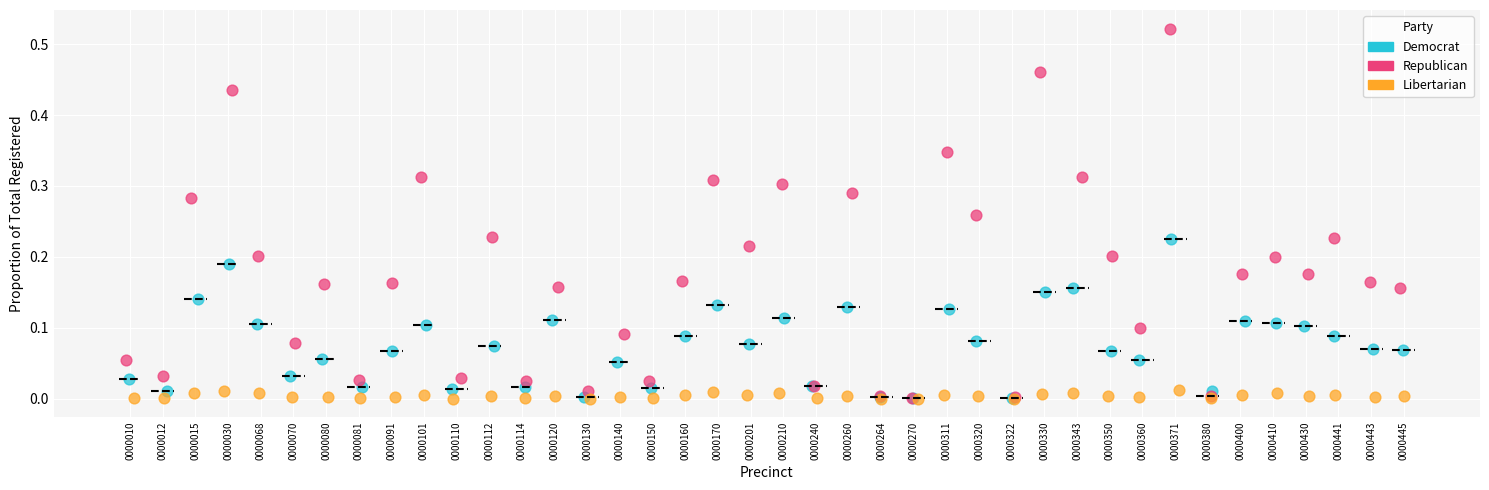

Which series has the largest Y range (max minus min)?

Republican